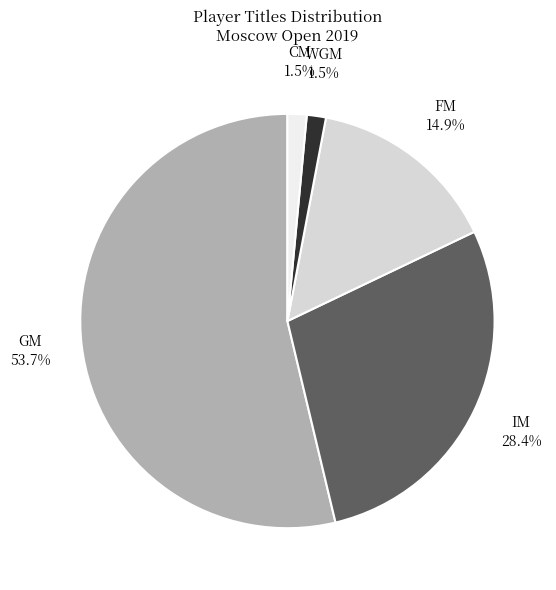

Is it true that CM is 11% of the pie?

False